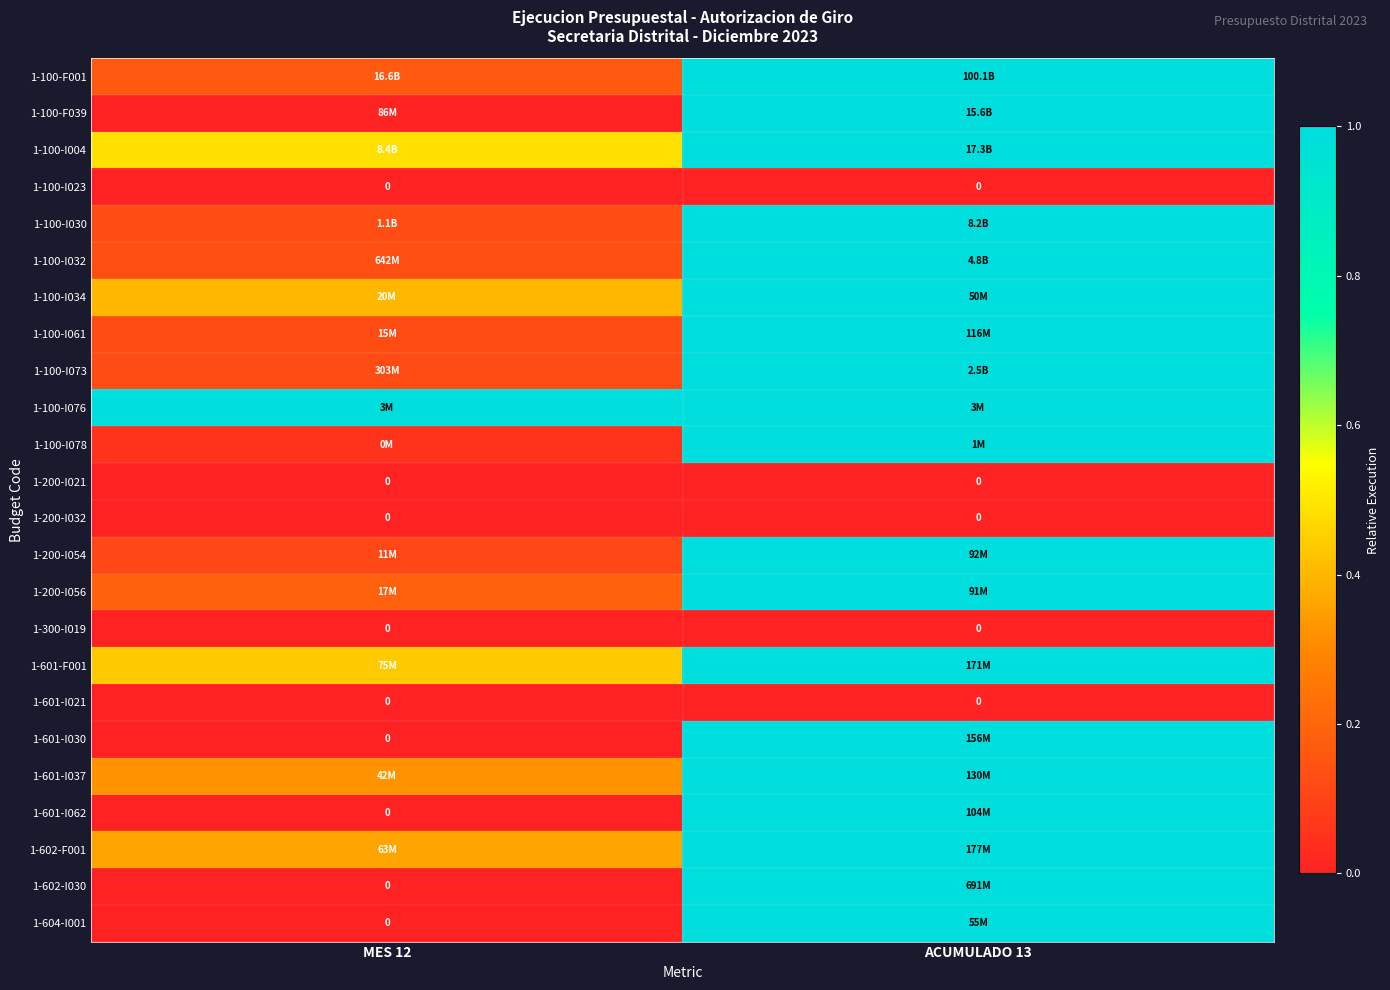

Is the value of 1-200-I056 at MES 12 greater than the value of 1-100-F001 at ACUMULADO 13?

No